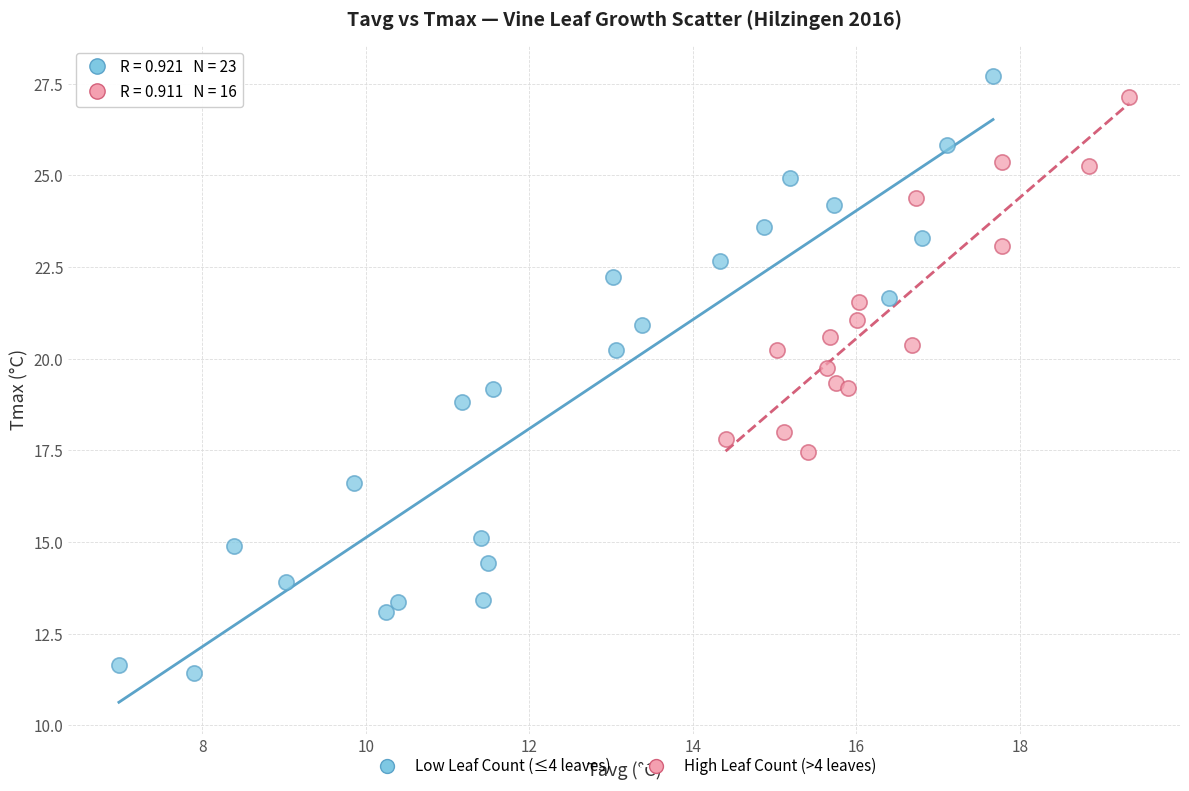

Which series has the largest Y range (max minus min)?

Low Leaf Count (≤4 leaves)